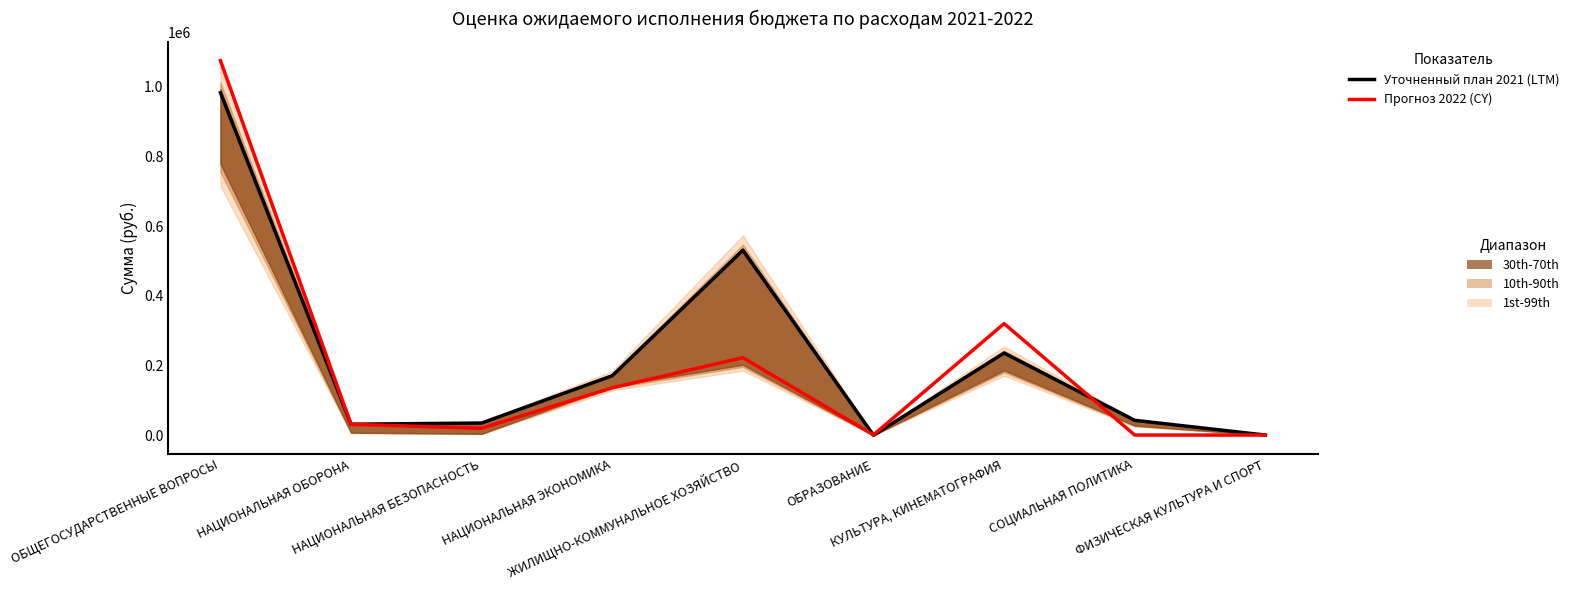

In Уточненный план 2021, how many points are higher than both neighbors (excluding endpoints)?

2